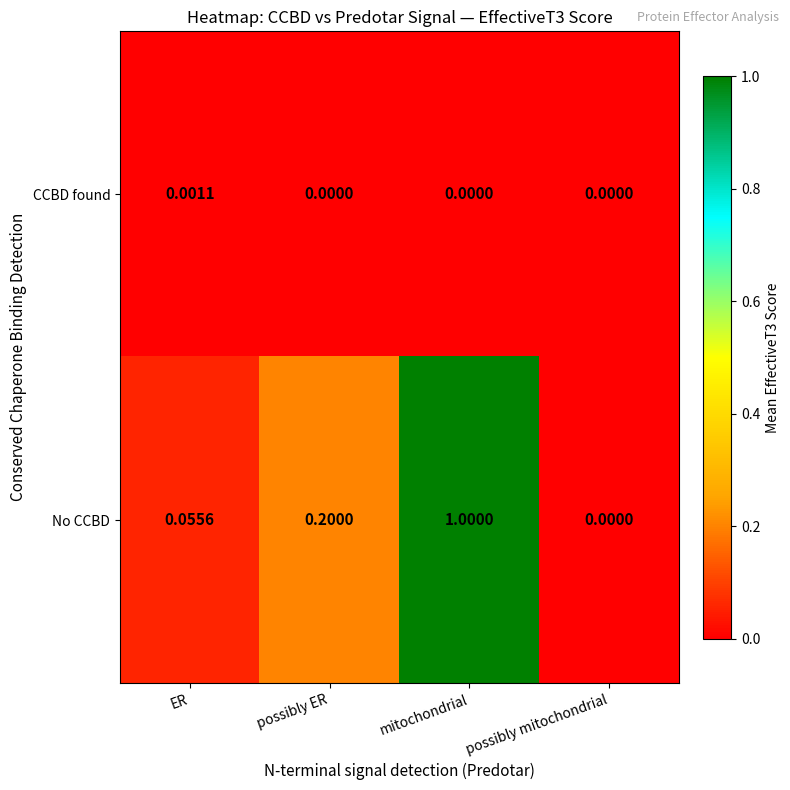

Between possibly ER and mitochondrial, which series saw the biggest shift?

No CCBD